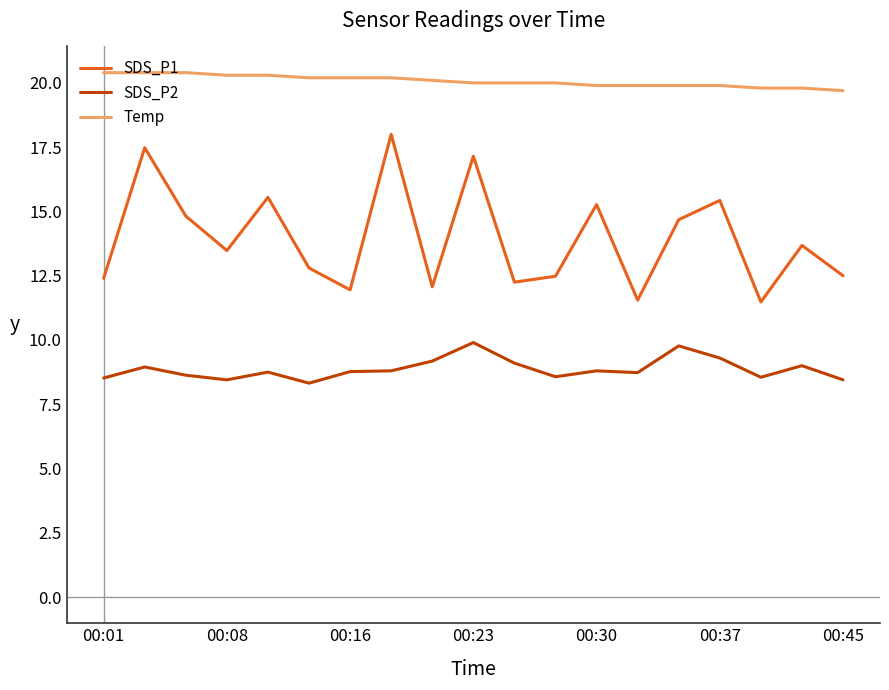

Which series has the largest total across all categories?

Temp